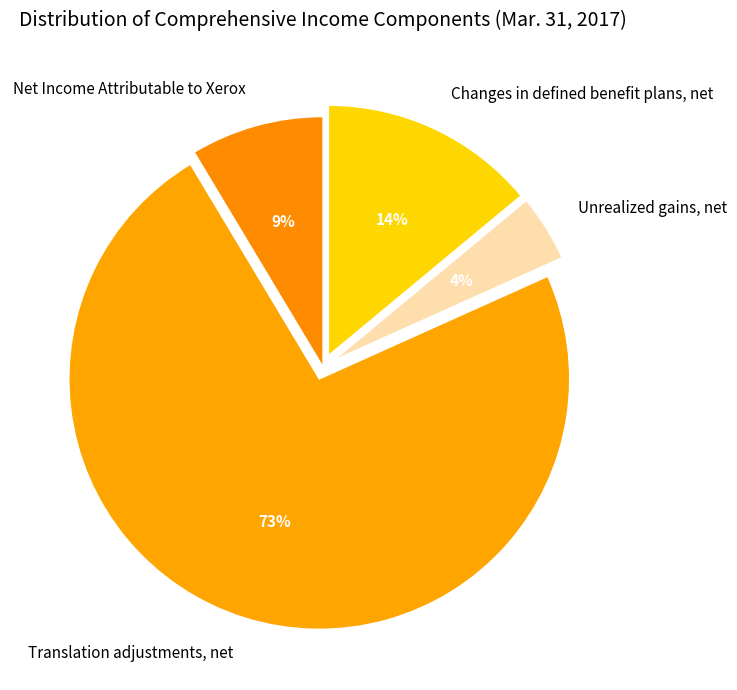

Rank the categories by value from lowest to highest.

Unrealized gains, net, Net Income Attributable to Xerox, Changes in defined benefit plans, net, Translation adjustments, net